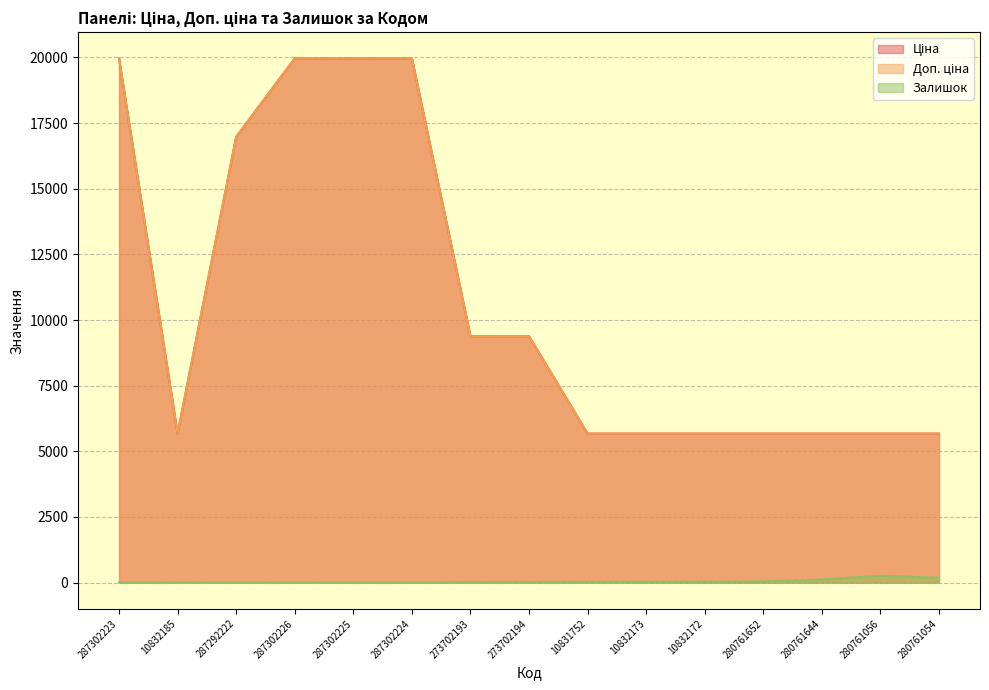

How many interior local valleys does the Доп. ціна series have?

1